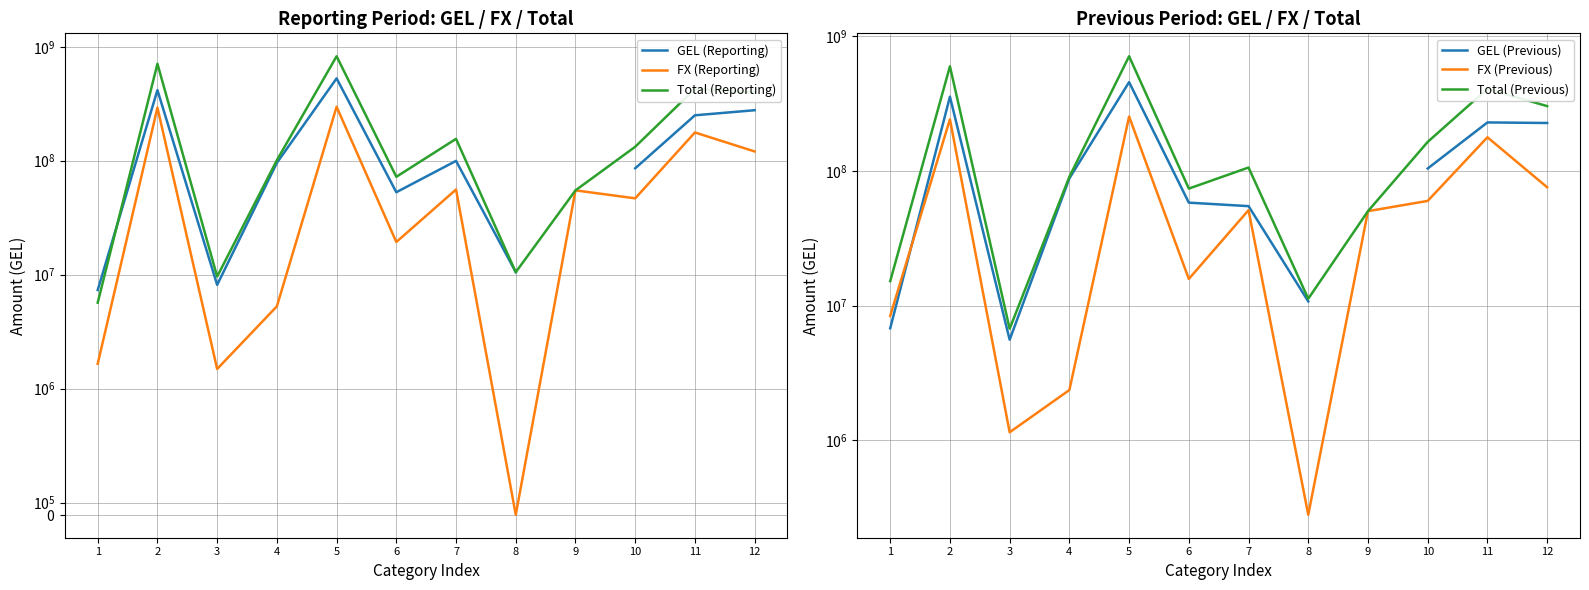

Rank the categories by FX (Previous) value from highest to lowest.

5, 2, 11, 12, 10, 7, 9, 6, 1, 4, 3, 8